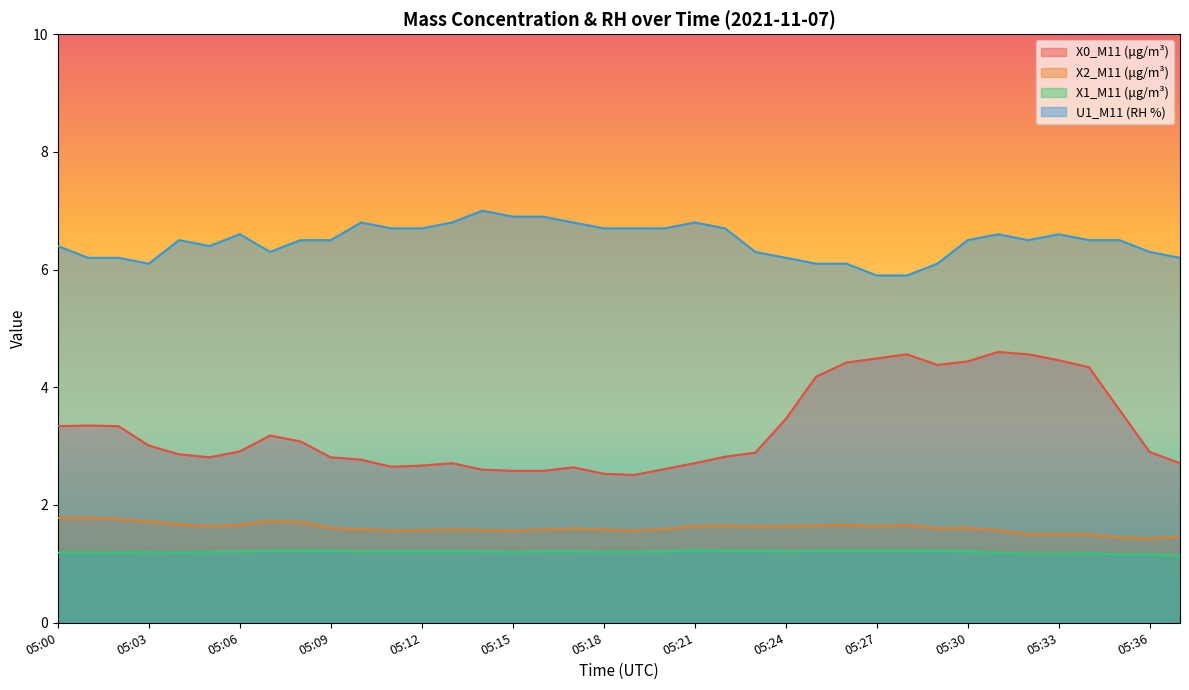

Is it true that X1_M11 (μg/m³) equals 1.2 at 05:01?

True